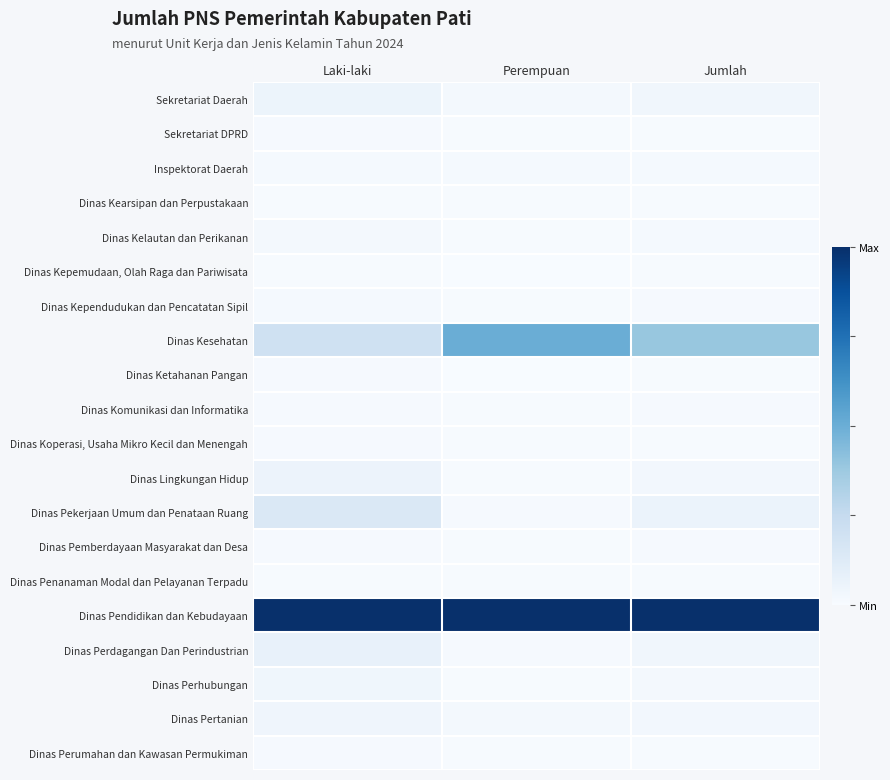

List the series in order of their peak value, lowest first.

Dinas Penanaman Modal dan Pelayanan Terpadu, Dinas Kepemudaan, Olah Raga dan Pariwisata, Dinas Kearsipan dan Perpustakaan, Dinas Perumahan dan Kawasan Permukiman, Sekretariat DPRD, Dinas Koperasi, Usaha Mikro Kecil dan Menengah, Dinas Ketahanan Pangan, Dinas Komunikasi dan Informatika, Dinas Pemberdayaan Masyarakat dan Desa, Dinas Kependudukan dan Pencatatan Sipil, Inspektorat Daerah, Dinas Kelautan dan Perikanan, Dinas Perhubungan, Dinas Pertanian, Sekretariat Daerah, Dinas Lingkungan Hidup, Dinas Perdagangan Dan Perindustrian, Dinas Pekerjaan Umum dan Penataan Ruang, Dinas Kesehatan, Dinas Pendidikan dan Kebudayaan